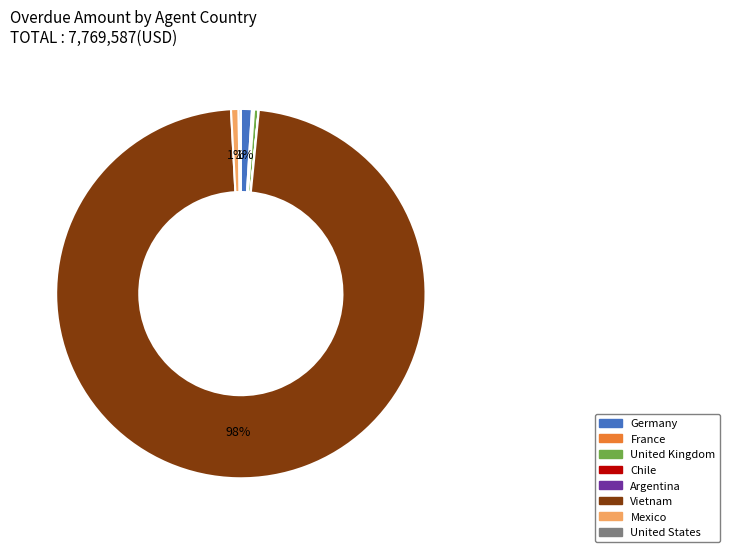

True or false: Mexico accounts for 1% of the total.

True